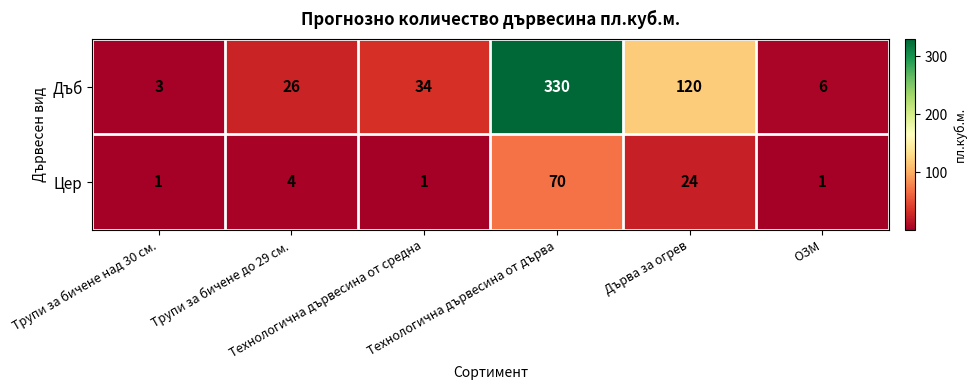

How many series are shown in this chart?

2